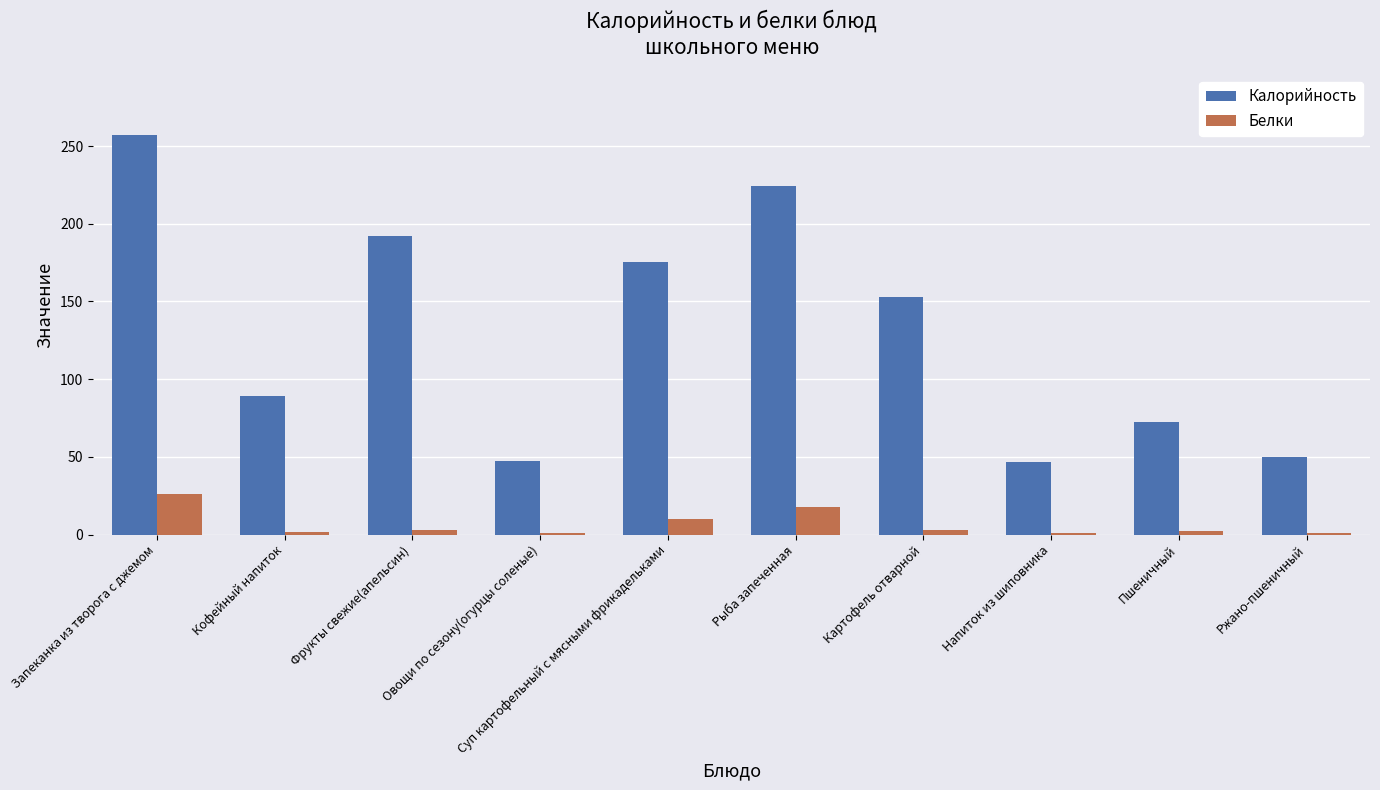

Which category has the highest value across all series?

Запеканка из творога с джемом